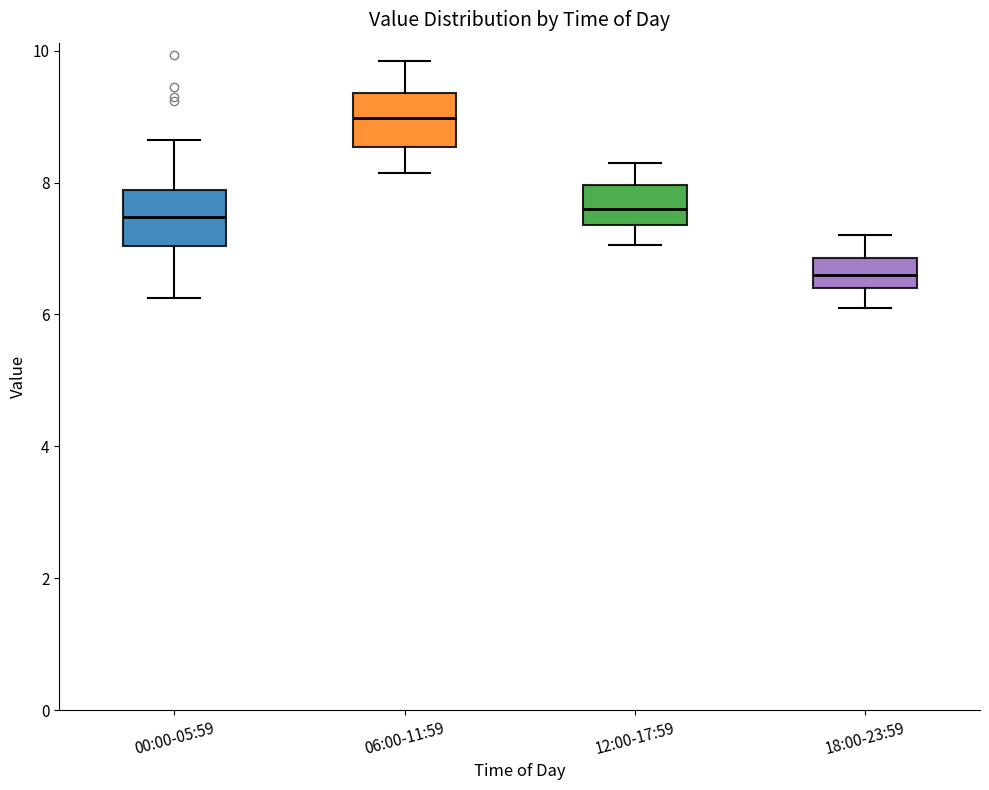

Which box has the lowest median line?

18:00-23:59